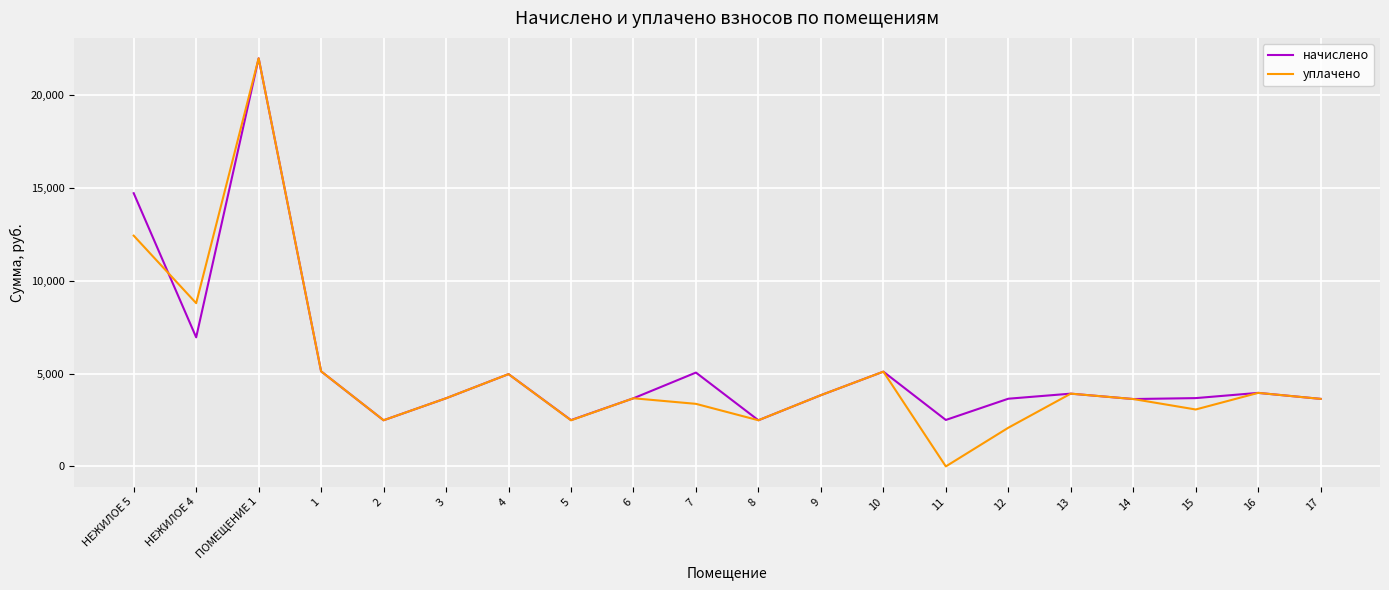

The начислено series shows 1747.9 at 10. True or false?

False